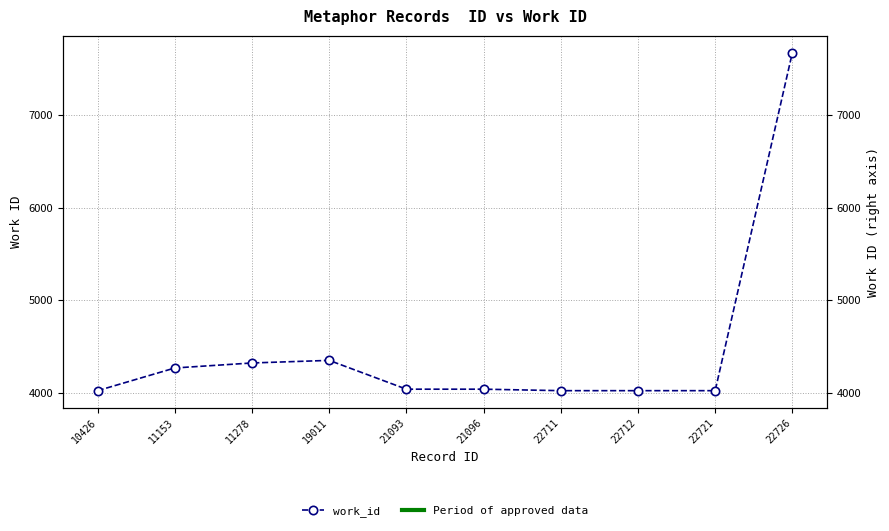

What is the value of the 6th point from the left?

4040